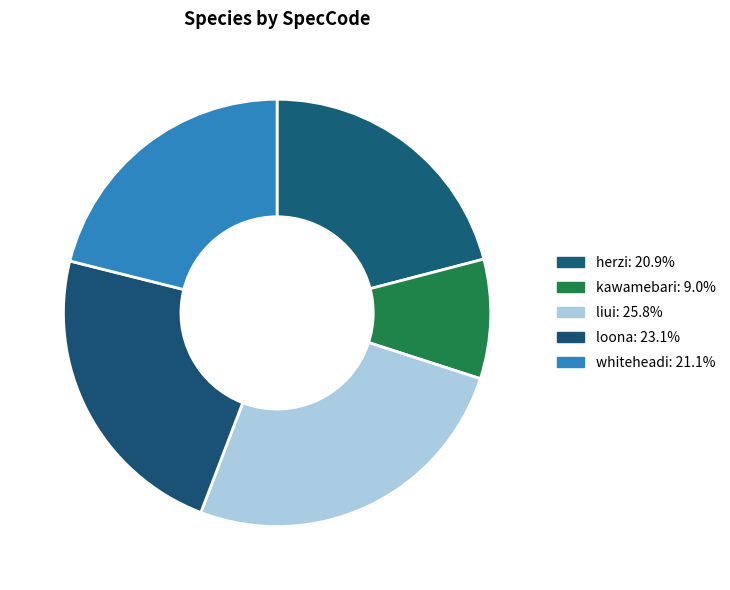

True or false: kawamebari accounts for 24% of the total.

False